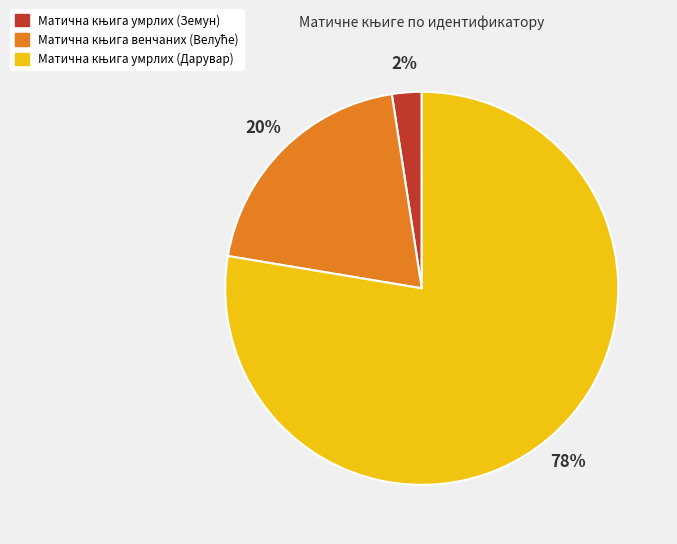

To the nearest percent, what is the average slice percentage?

33%